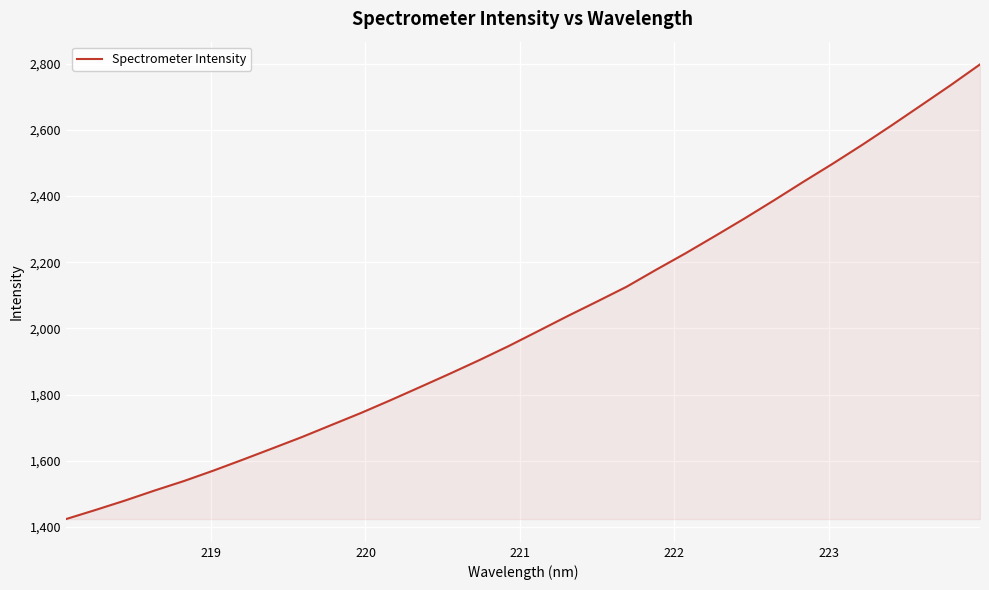

What is the maximum value shown in the chart?

2798.1